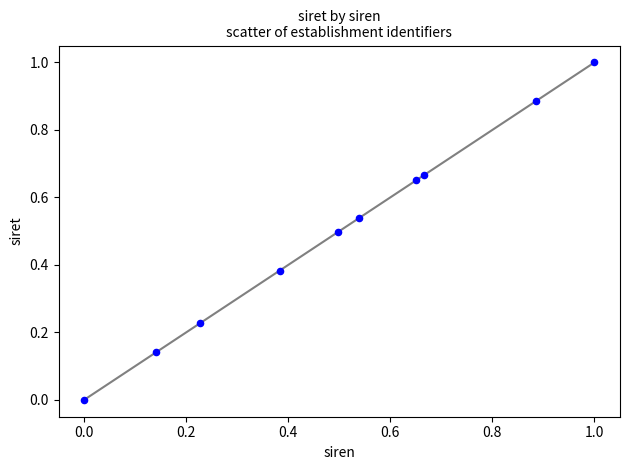

What is the range of Y values (max minus min)?

1.0